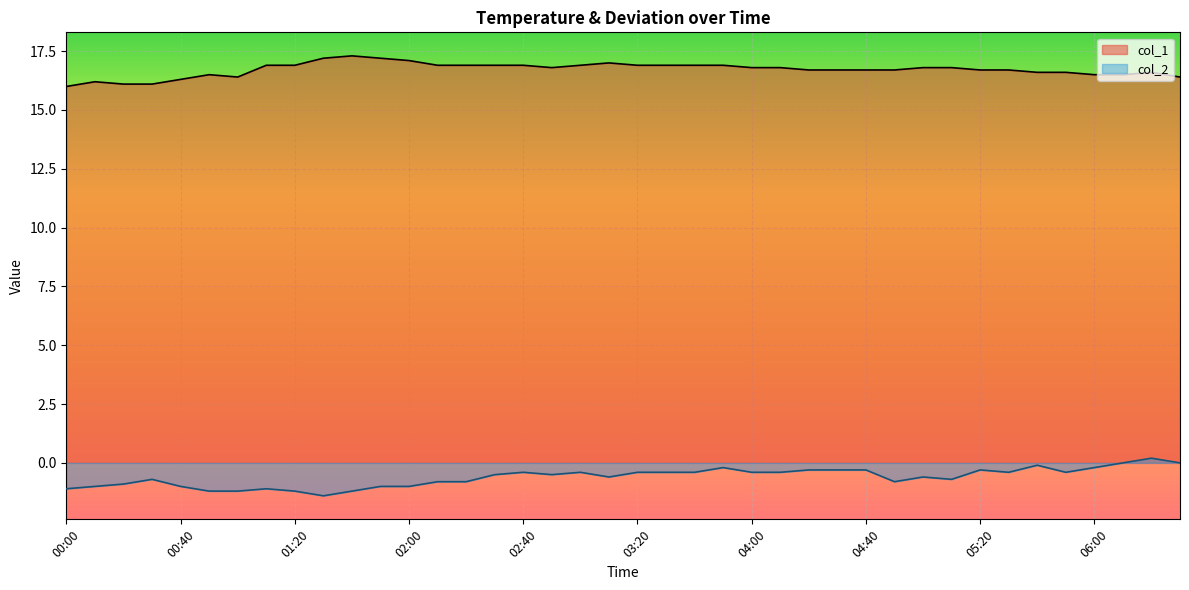

What is the average value of the col_1 series?

16.7